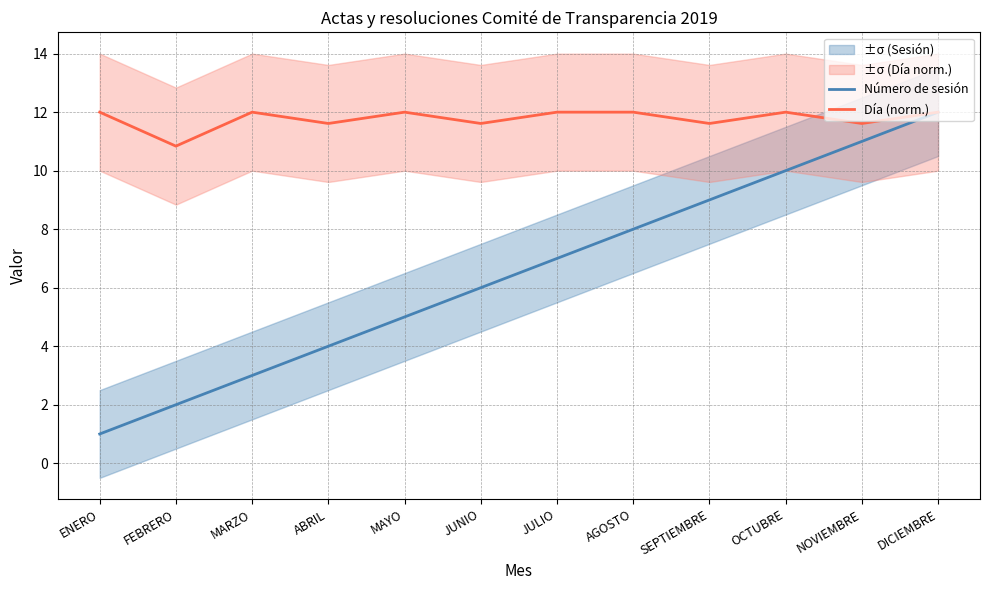

Which series has the largest range (max minus min)?

Número de sesión